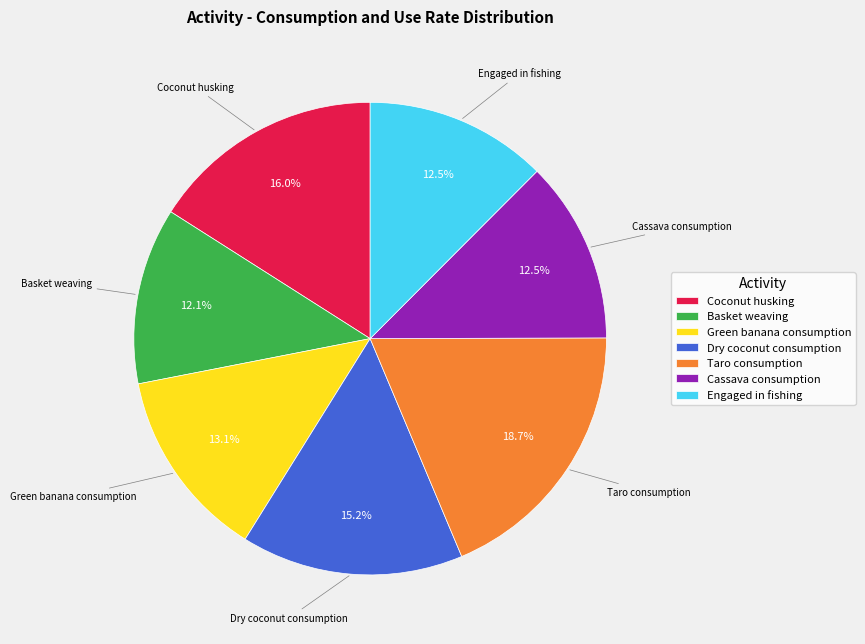

What is the ratio of the value at Taro consumption to the value at Dry coconut consumption?

1.2